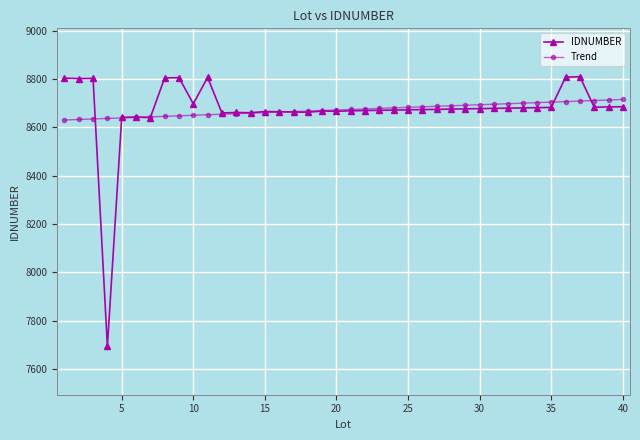

What is the minimum value shown in the chart?

7694.0